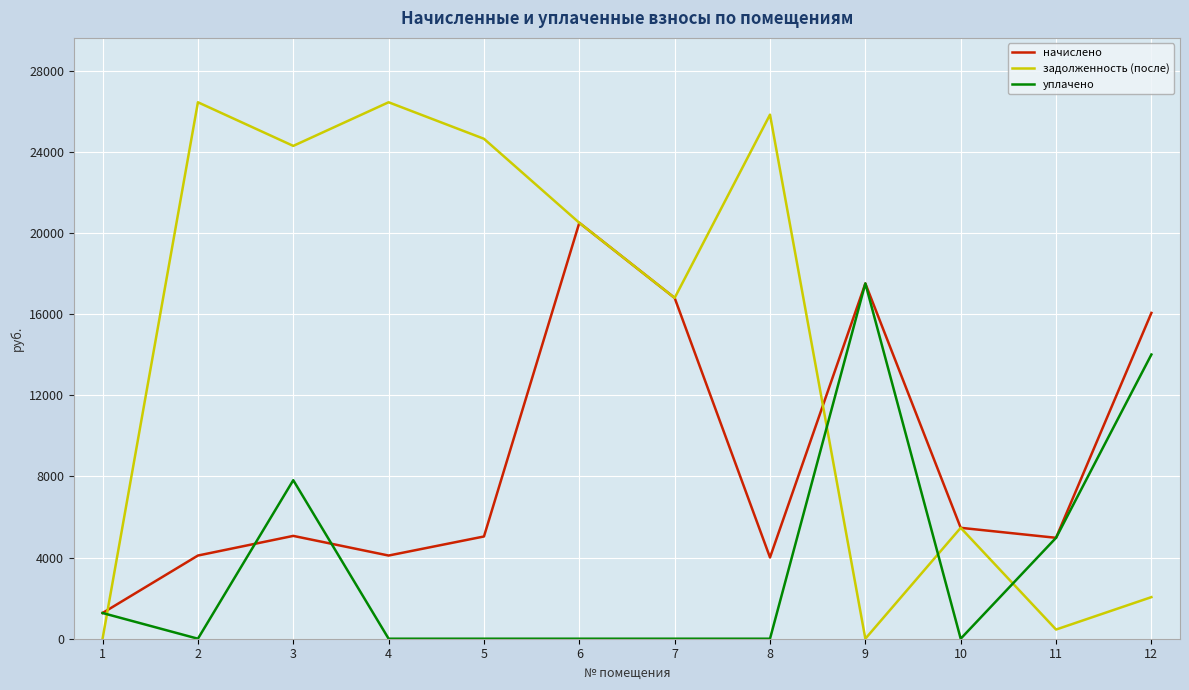

Which series ends up on top after the final intersection of начислено and задолженность (после)?

начислено